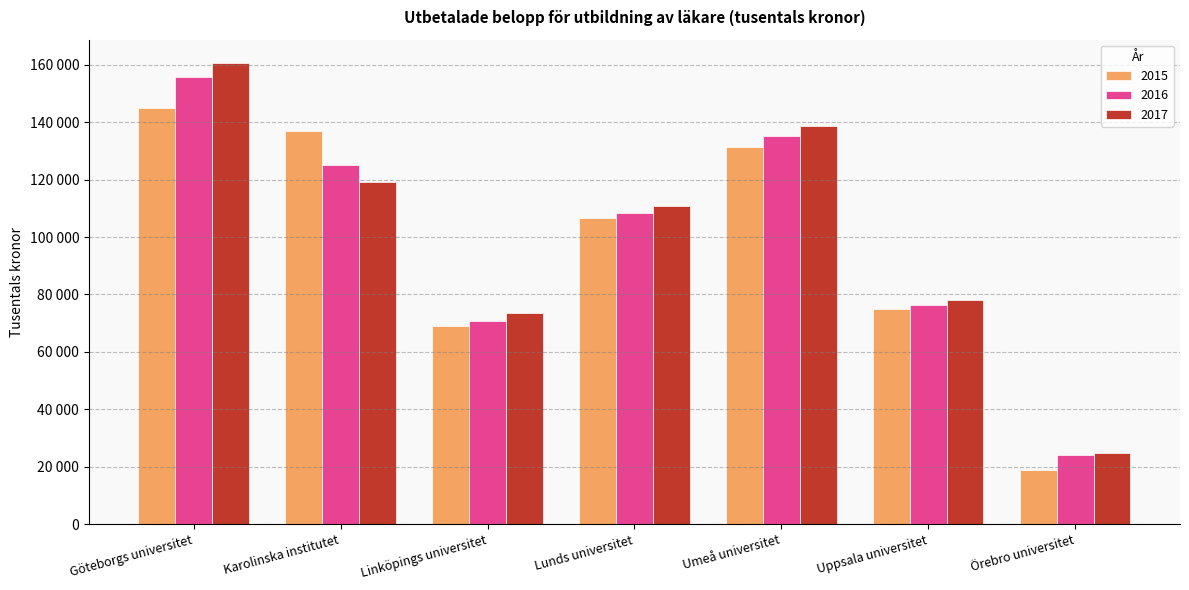

Reading left to right, list all the values displayed in this chart.

2015: Göteborgs universitet=144781	Karolinska institutet=136920	Linköpings universitet=69178	Lunds universitet=106525	Umeå universitet=131531	Uppsala universitet=74869	Örebro universitet=18880
2016: Göteborgs universitet=155607	Karolinska institutet=125083	Linköpings universitet=70777	Lunds universitet=108241	Umeå universitet=135029	Uppsala universitet=76324	Örebro universitet=23975
2017: Göteborgs universitet=160682	Karolinska institutet=119081	Linköpings universitet=73583	Lunds universitet=110782	Umeå universitet=138740	Uppsala universitet=77935	Örebro universitet=24787